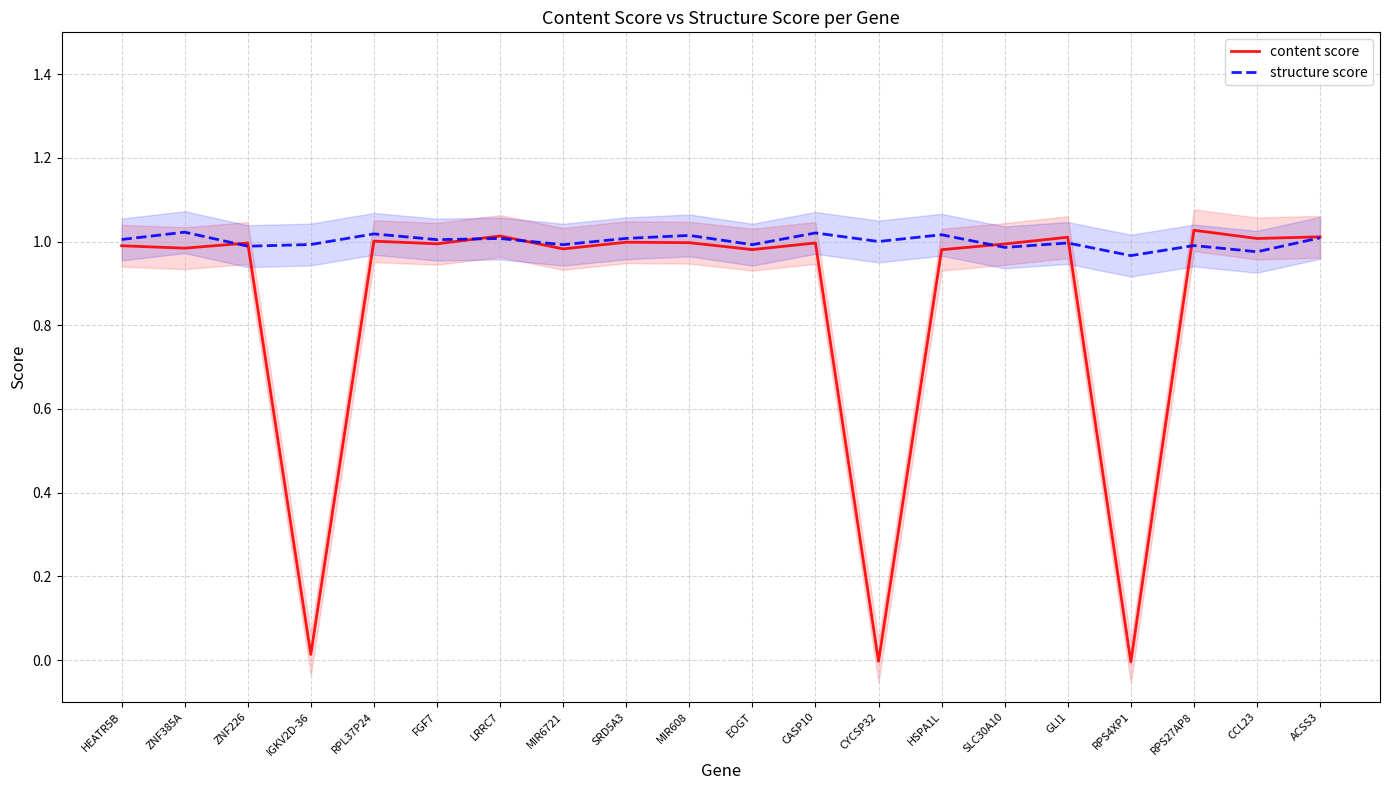

What are all the series names shown in the legend?

content score, structure score